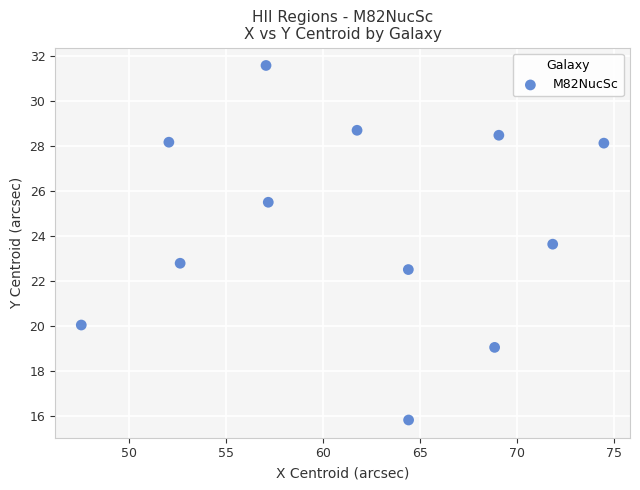

What is the average Y value?

24.5